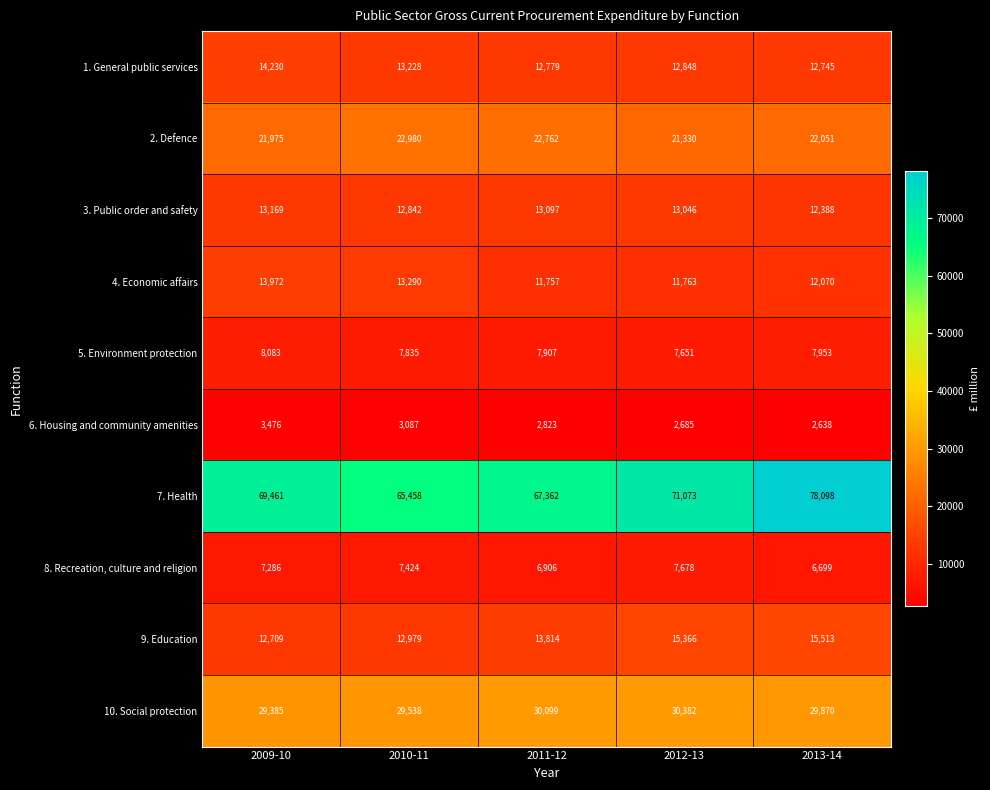

Between 2009-10 and 2011-12, which series saw the biggest shift?

4. Economic affairs